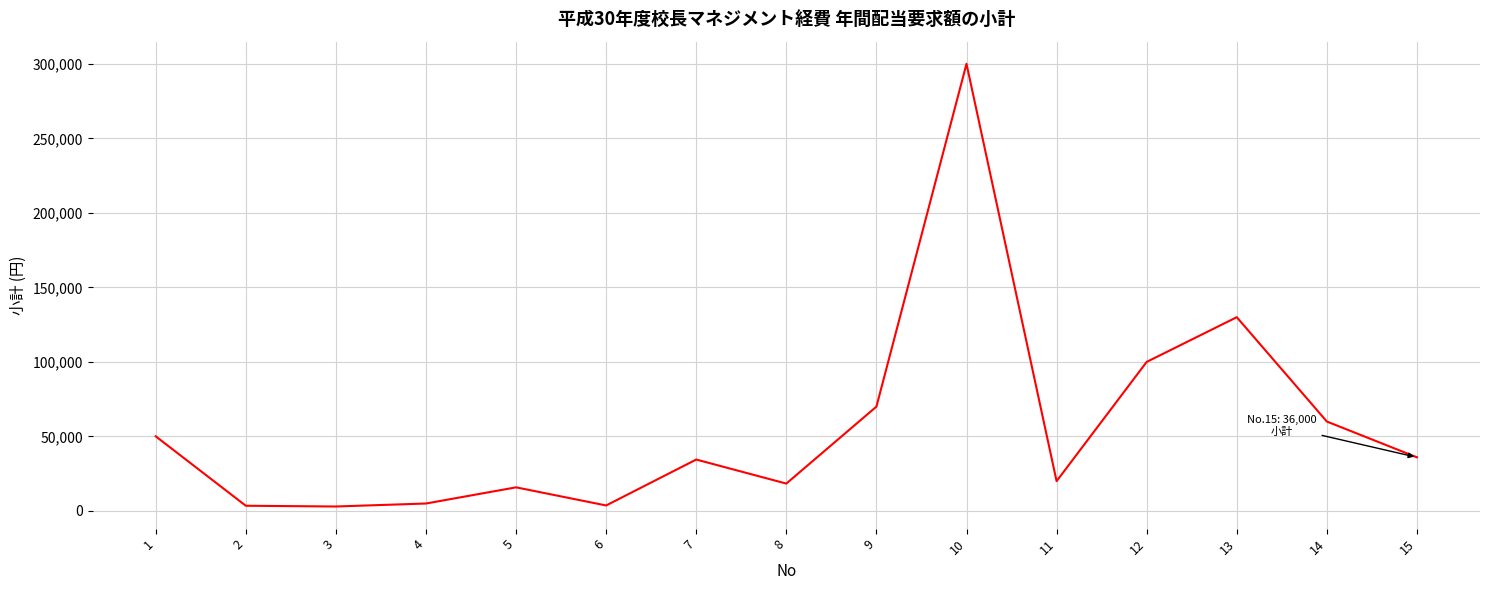

What is the difference between the second highest and minimum values?

127000